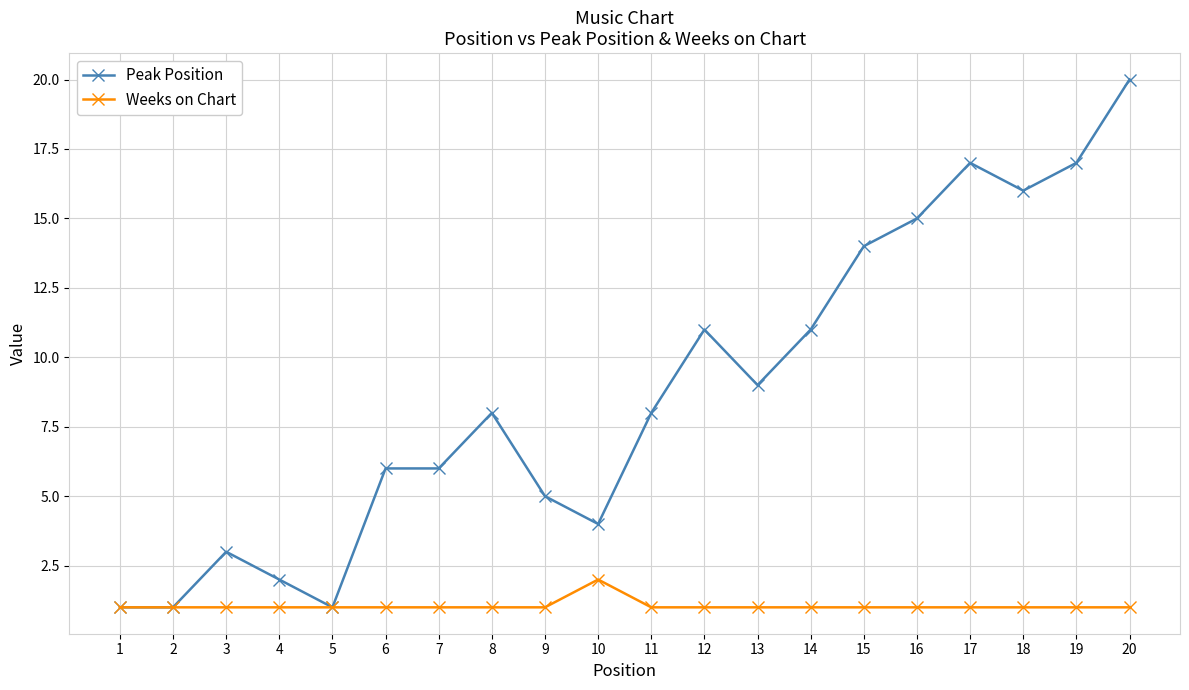

Is this an area chart (filled region under the line)?

No